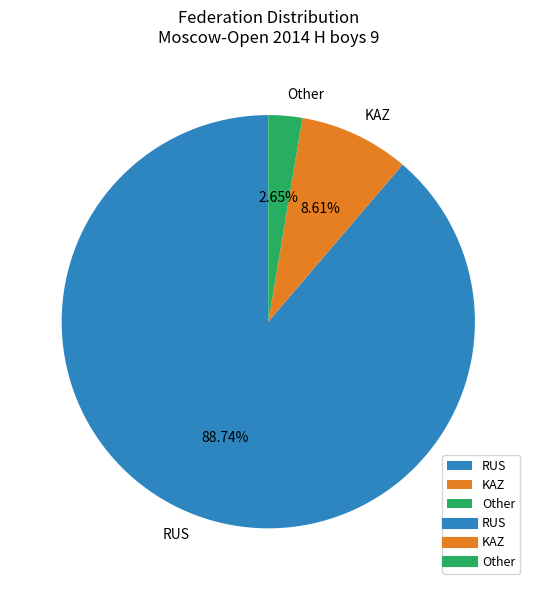

Approximately how many times larger is the value at RUS compared to KAZ?

10.3